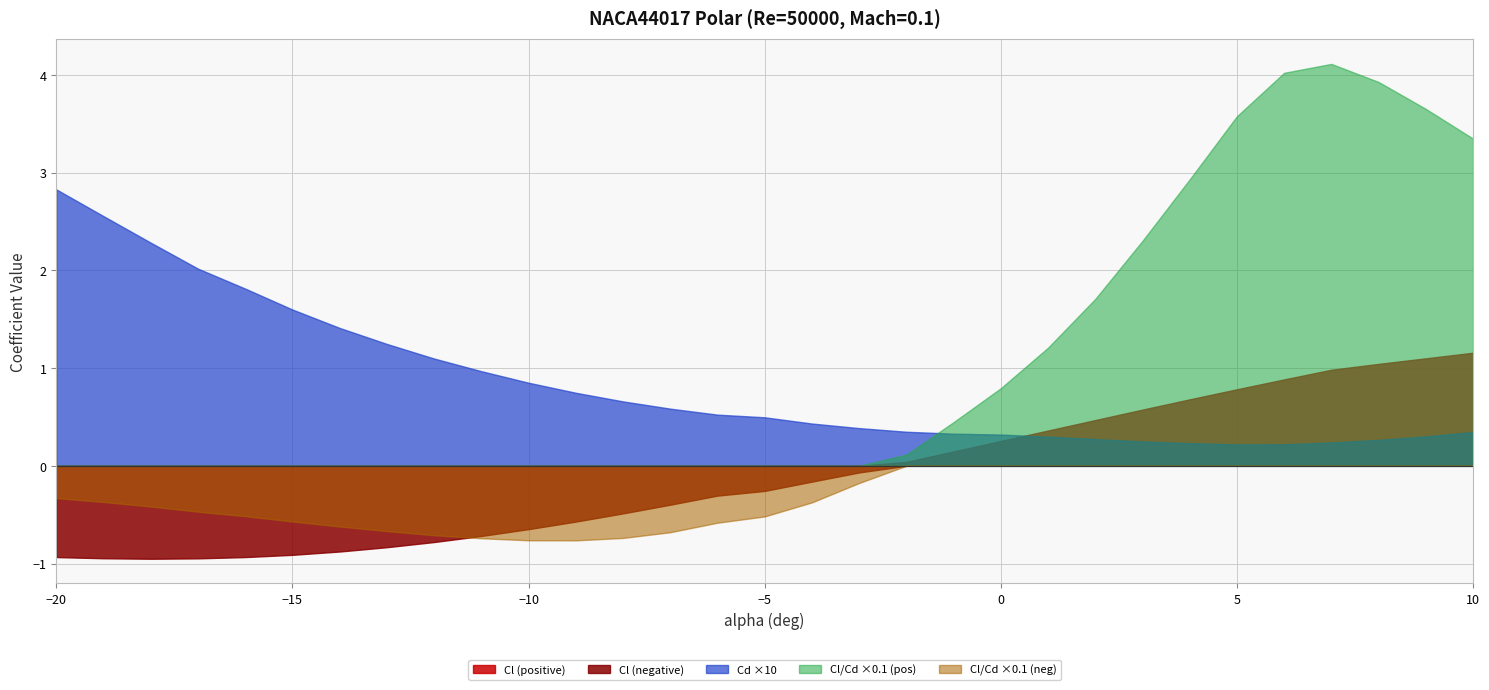

Which series has the widest spread of values?

Cl/Cd ×0.1 (pos)